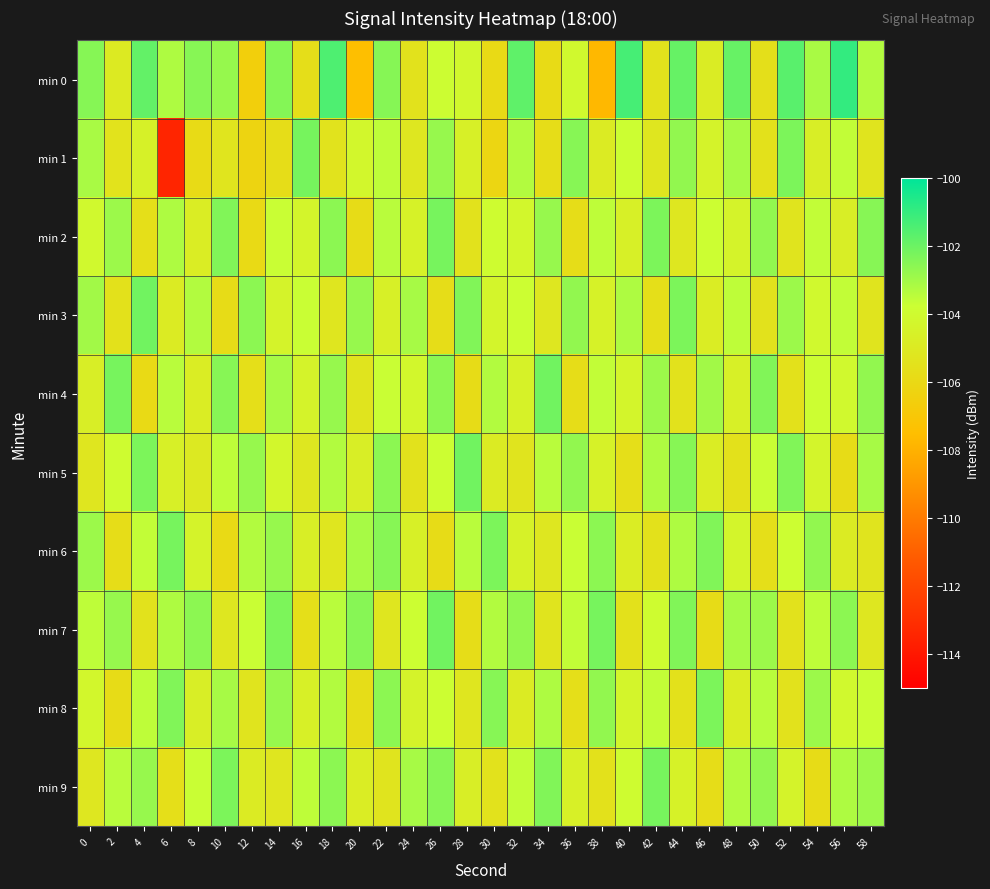

Which series has the largest total across all categories?

min 0